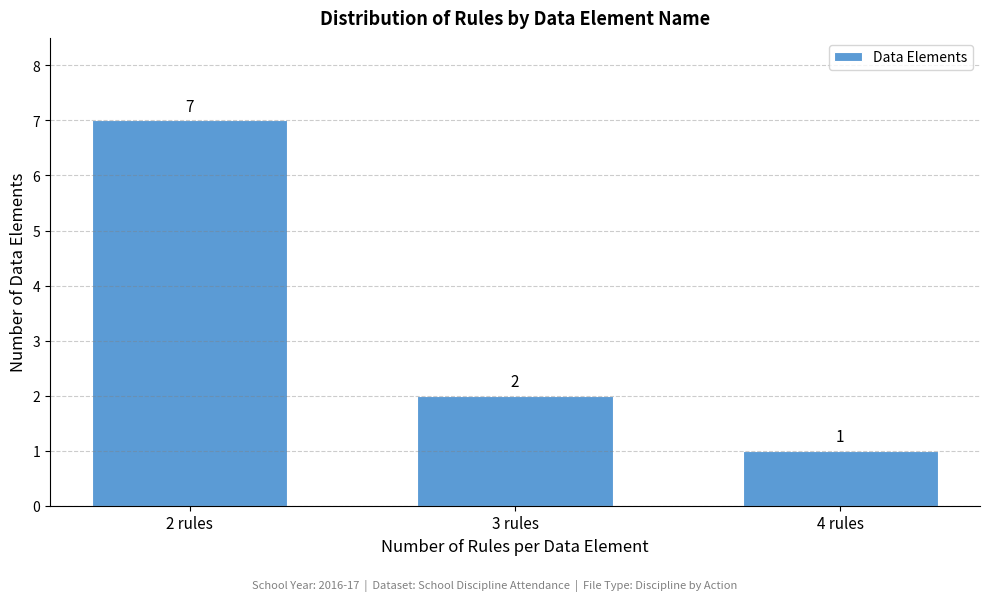

Reading left to right, transcribe all the data shown in this chart.

7	2	1